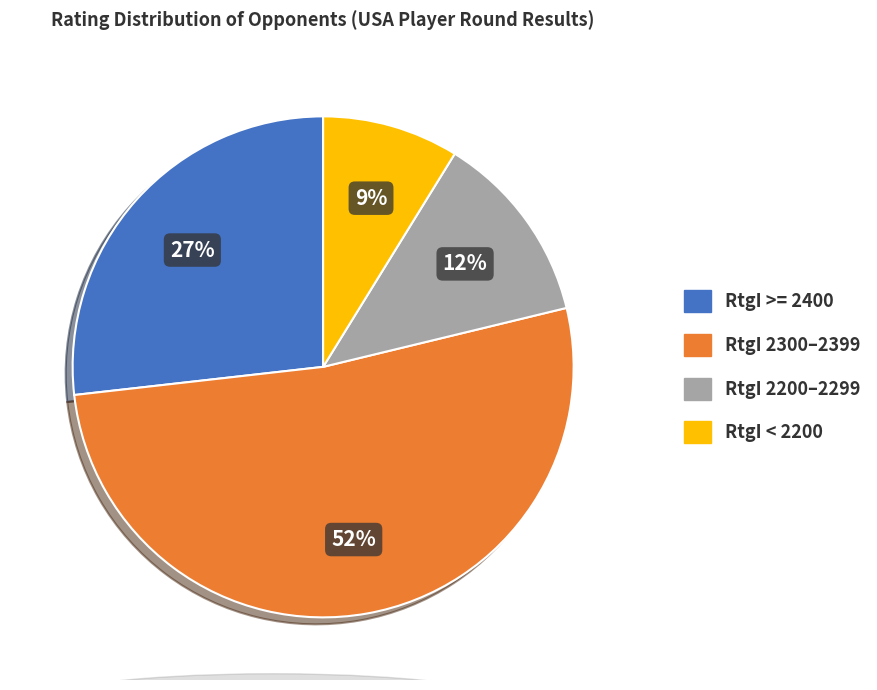

To the nearest percent, what is the average slice percentage?

25%